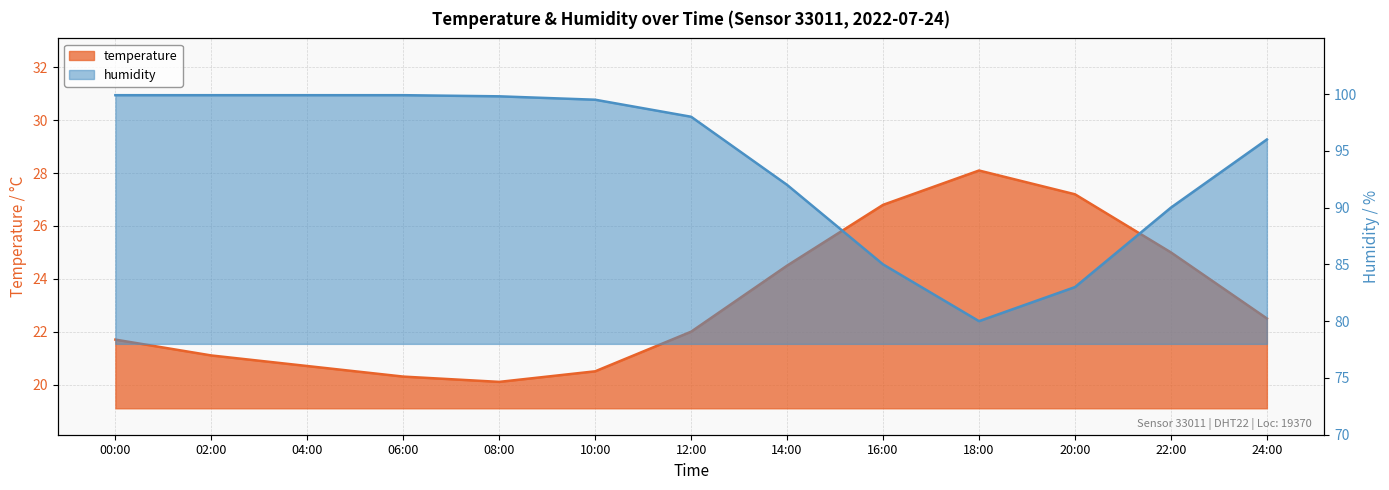

What position from the right is 00:00?

13